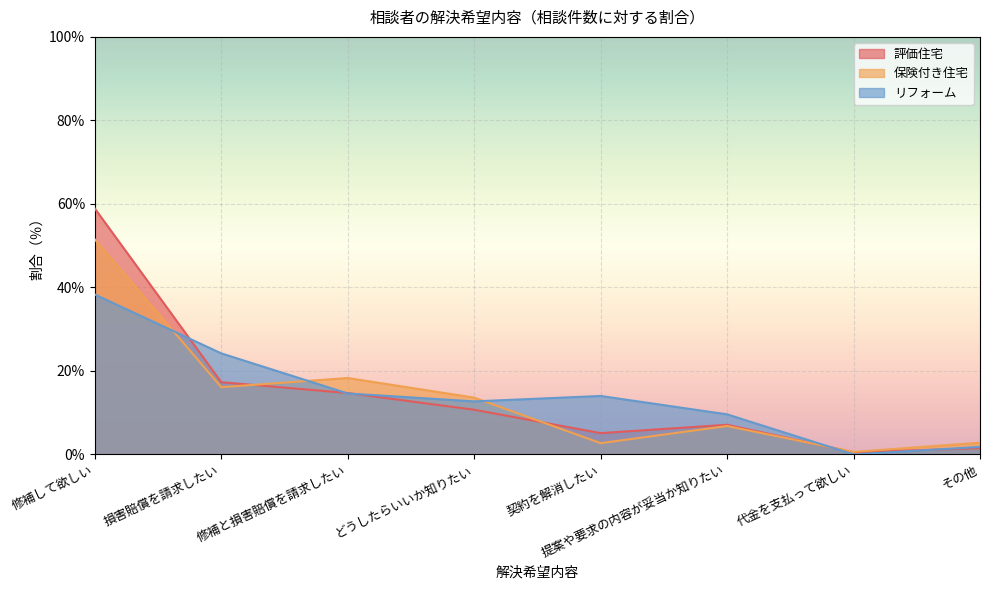

Between which two adjacent categories do 評価住宅 and 保険付き住宅 first intersect?

損害賠償を請求したい and 修補と損害賠償を請求したい